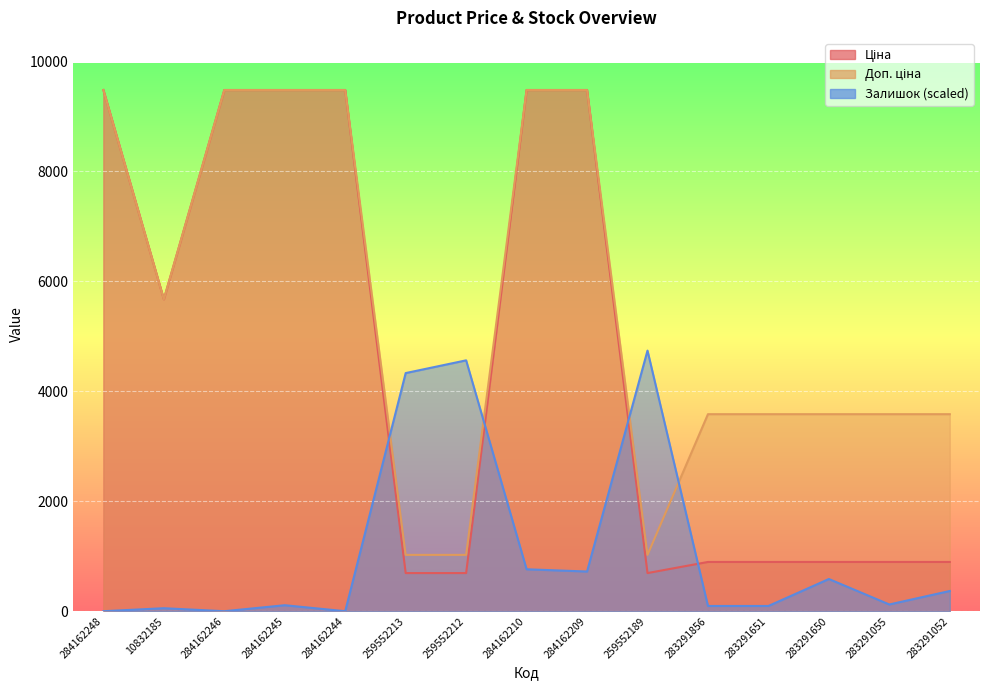

At which category does the chart reach its minimum across all series?

284162248